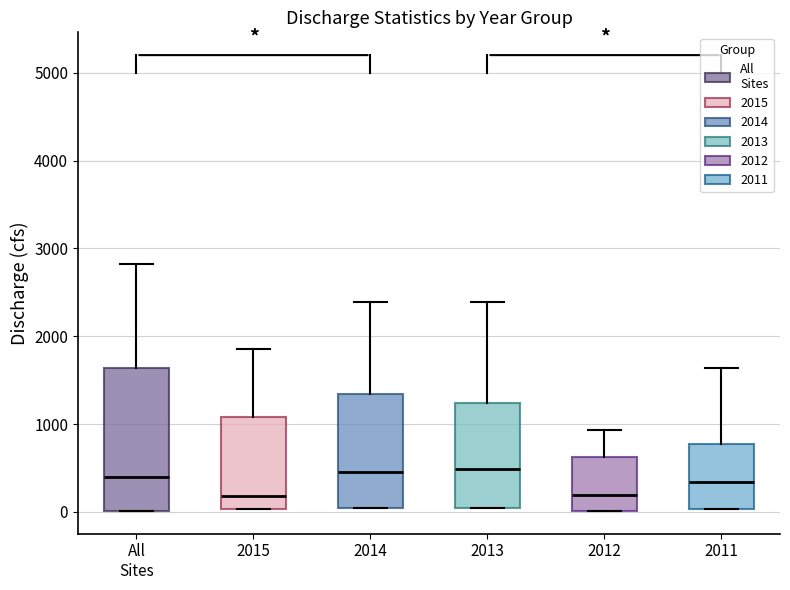

Where does the upper whisker of the box for 2013 end on the y-axis? The values are not printed on the chart, so give them approximately, as read against the axis.

2400